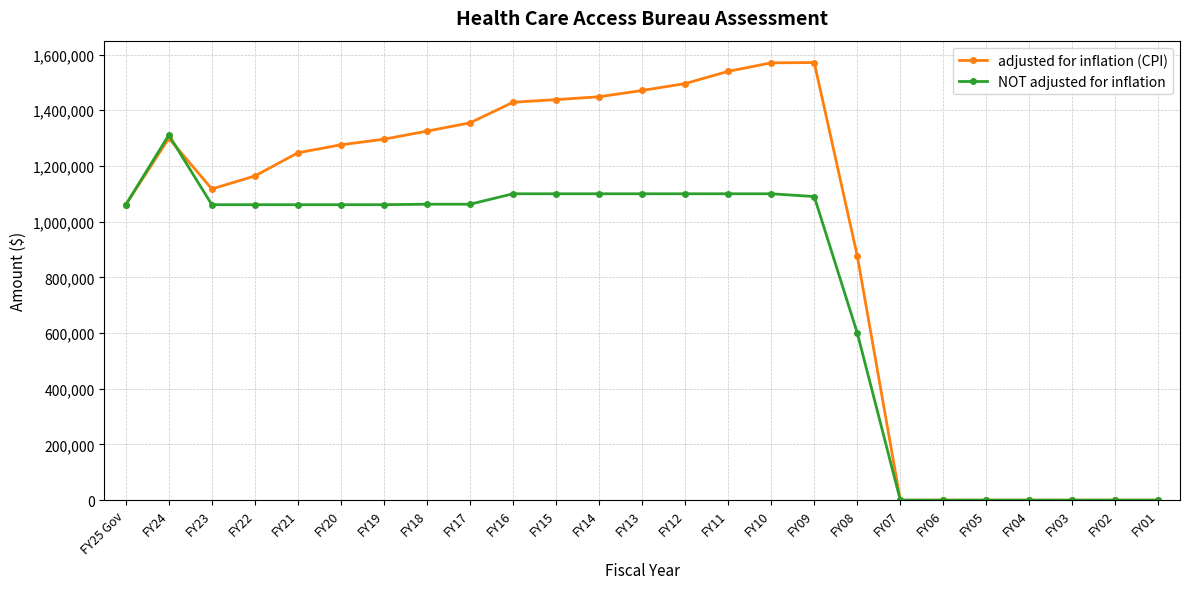

List the series in order of their peak value, lowest first.

NOT adjusted for inflation, adjusted for inflation (CPI)